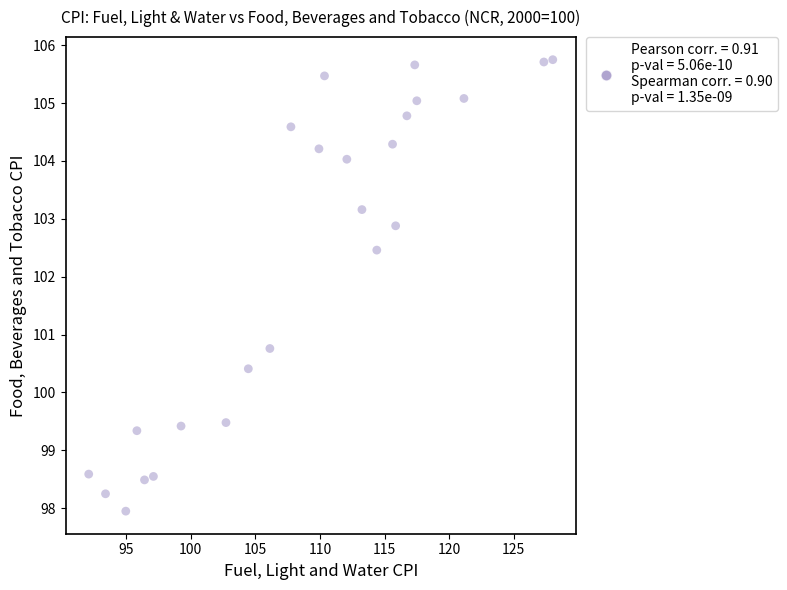

What Y value in the scatter plot is closest to 101?

100.8